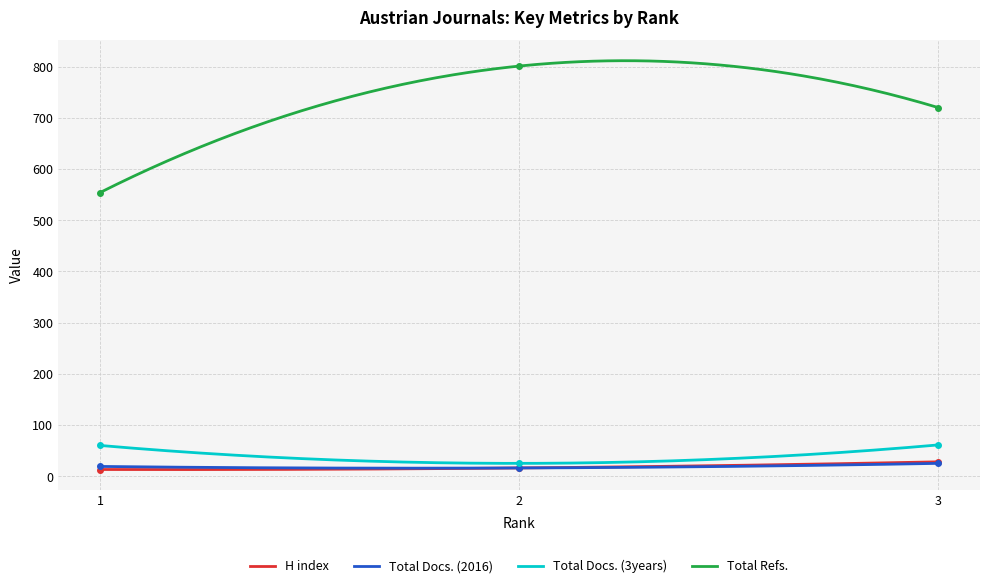

Reading right to left, list all the values displayed in this chart.

H index: 28	16	13
Total Docs. (2016): 25	16	19
Total Docs. (3years): 61	25	60
Total Refs.: 720	801	554